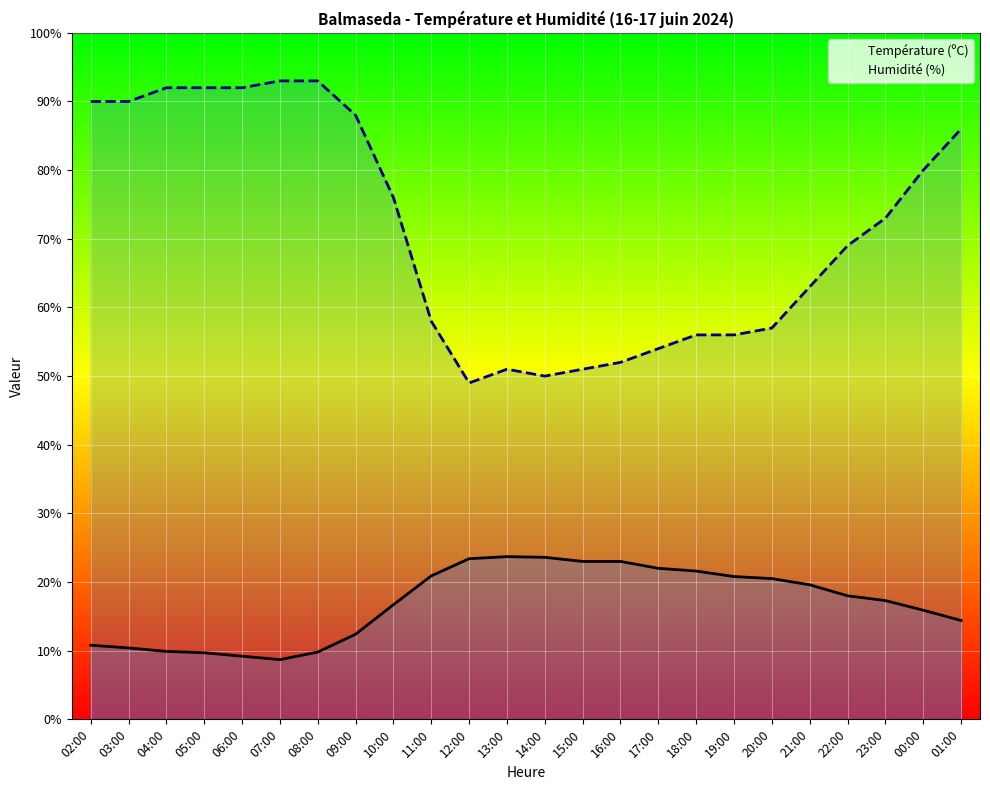

At how many categories does at least one series exceed 35?

24